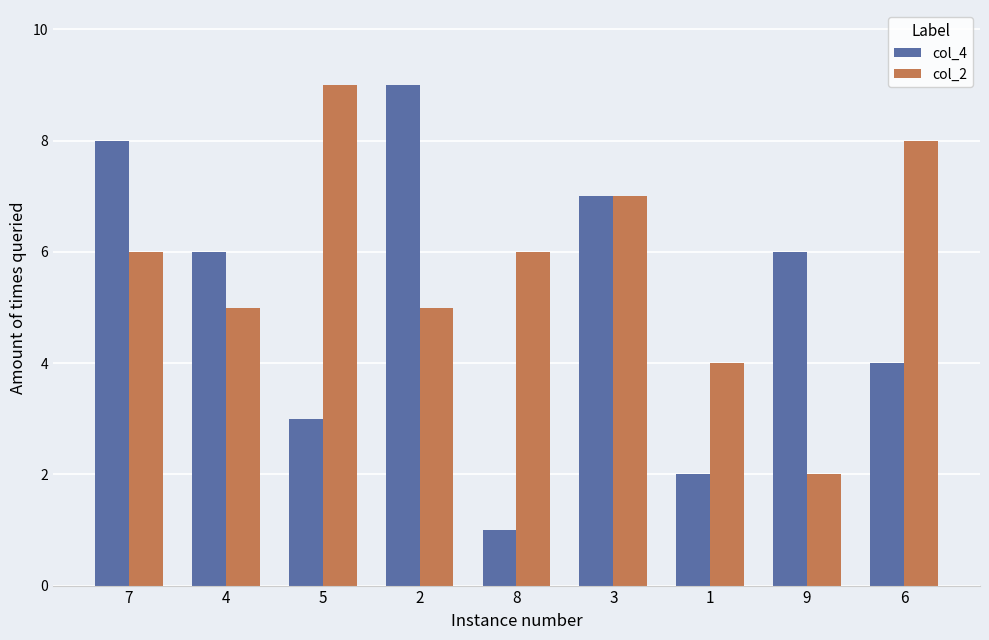

Between 3 and 9, which series saw the biggest shift?

col_2